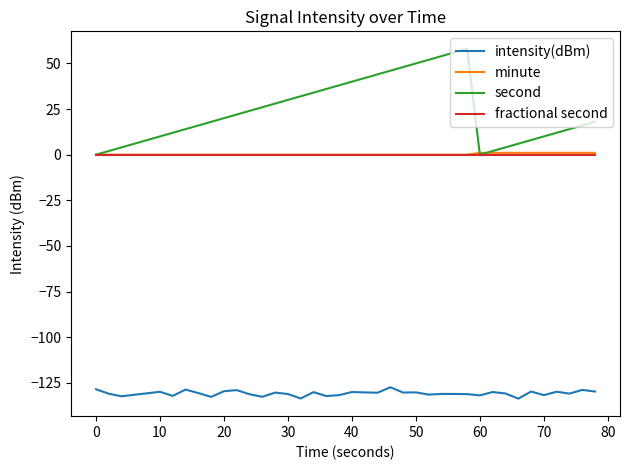

True or false: minute and intensity(dBm) intersect in this chart.

False